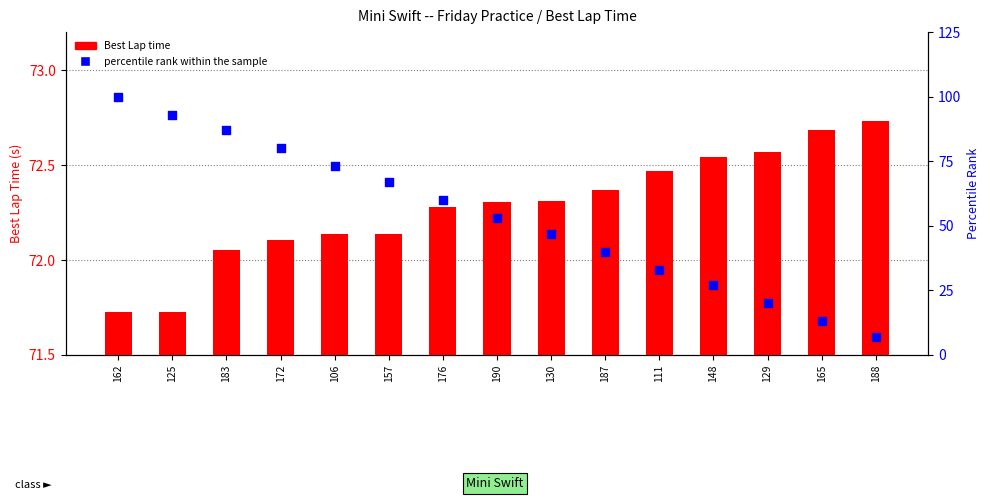

Which series contains the highest Y value?

percentile rank within the sample